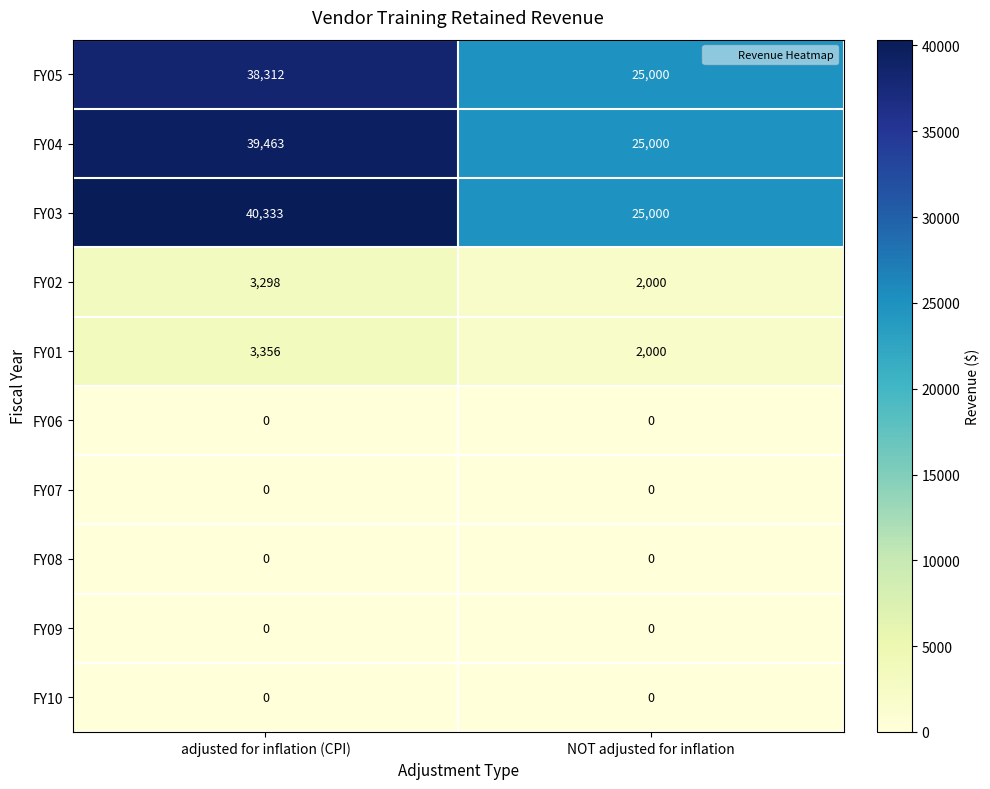

Reading left to right, list all the values displayed in this chart.

FY05: adjusted for inflation (CPI)=38312	NOT adjusted for inflation=25000
FY04: adjusted for inflation (CPI)=39463	NOT adjusted for inflation=25000
FY03: adjusted for inflation (CPI)=40333	NOT adjusted for inflation=25000
FY02: adjusted for inflation (CPI)=3298	NOT adjusted for inflation=2000
FY01: adjusted for inflation (CPI)=3356	NOT adjusted for inflation=2000
FY06: adjusted for inflation (CPI)=0	NOT adjusted for inflation=0
FY07: adjusted for inflation (CPI)=0	NOT adjusted for inflation=0
FY08: adjusted for inflation (CPI)=0	NOT adjusted for inflation=0
FY09: adjusted for inflation (CPI)=0	NOT adjusted for inflation=0
FY10: adjusted for inflation (CPI)=0	NOT adjusted for inflation=0